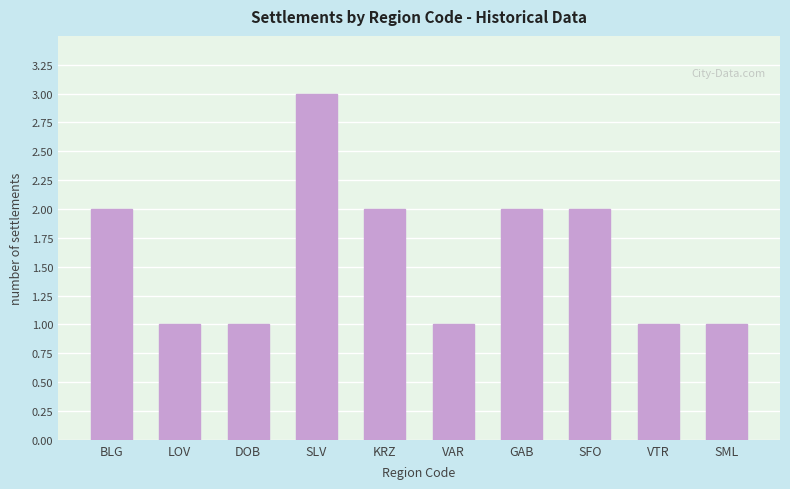

Is it true that the value at SFO is 2?

True